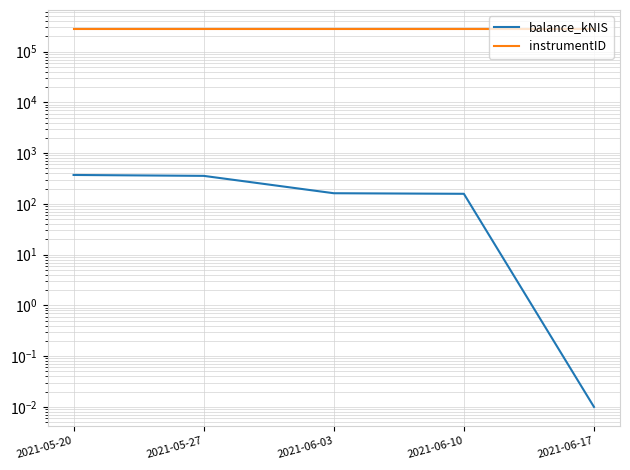

What is the value of the instrumentID point at the 3rd from the left?

280591.0